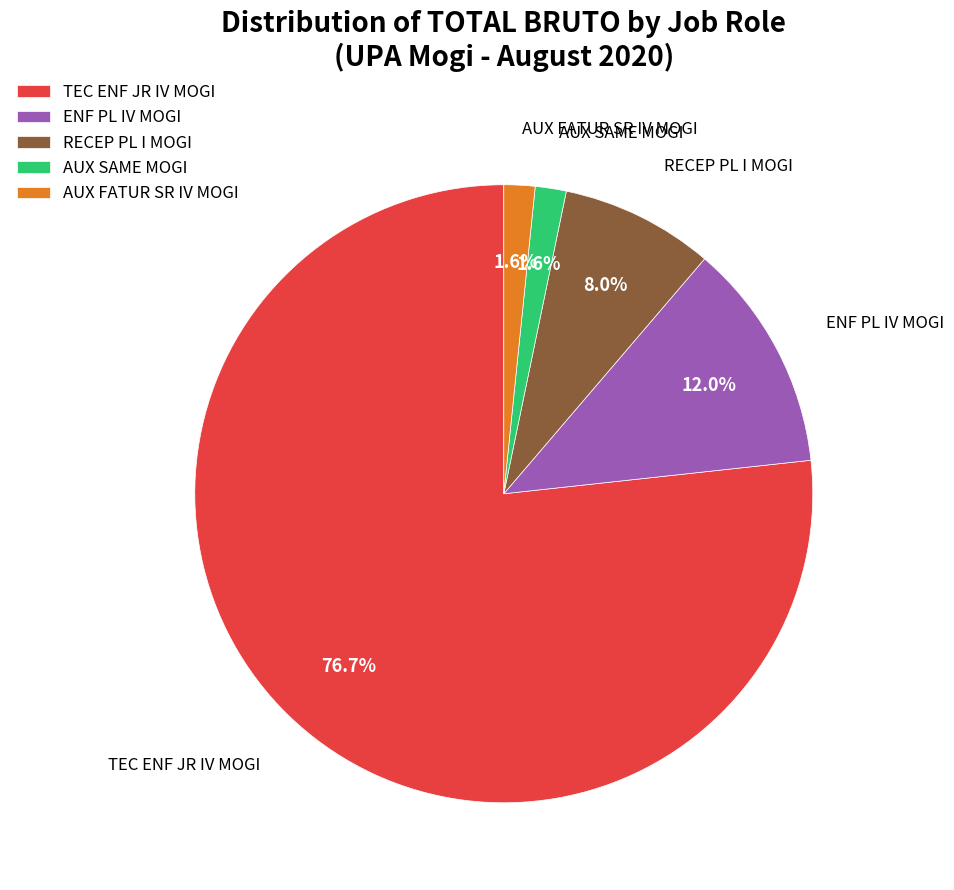

How many segments does this pie chart have?

5